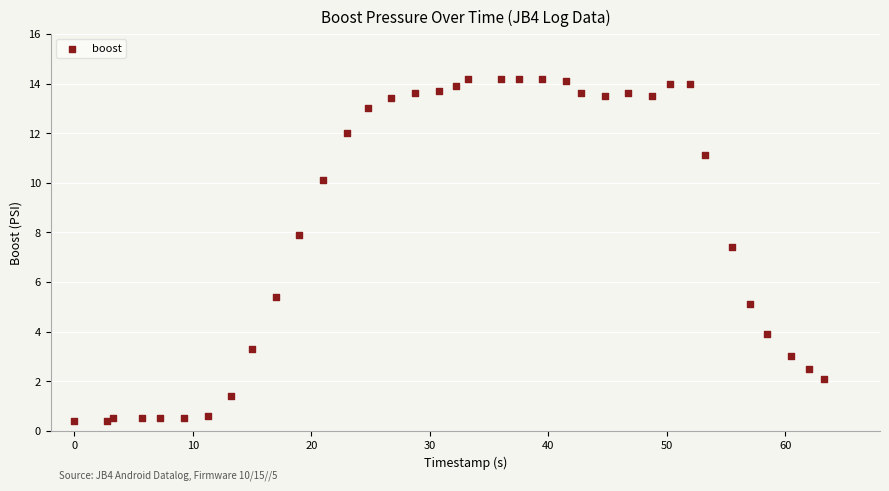

What Y value in the scatter plot is closest to 7?

7.4